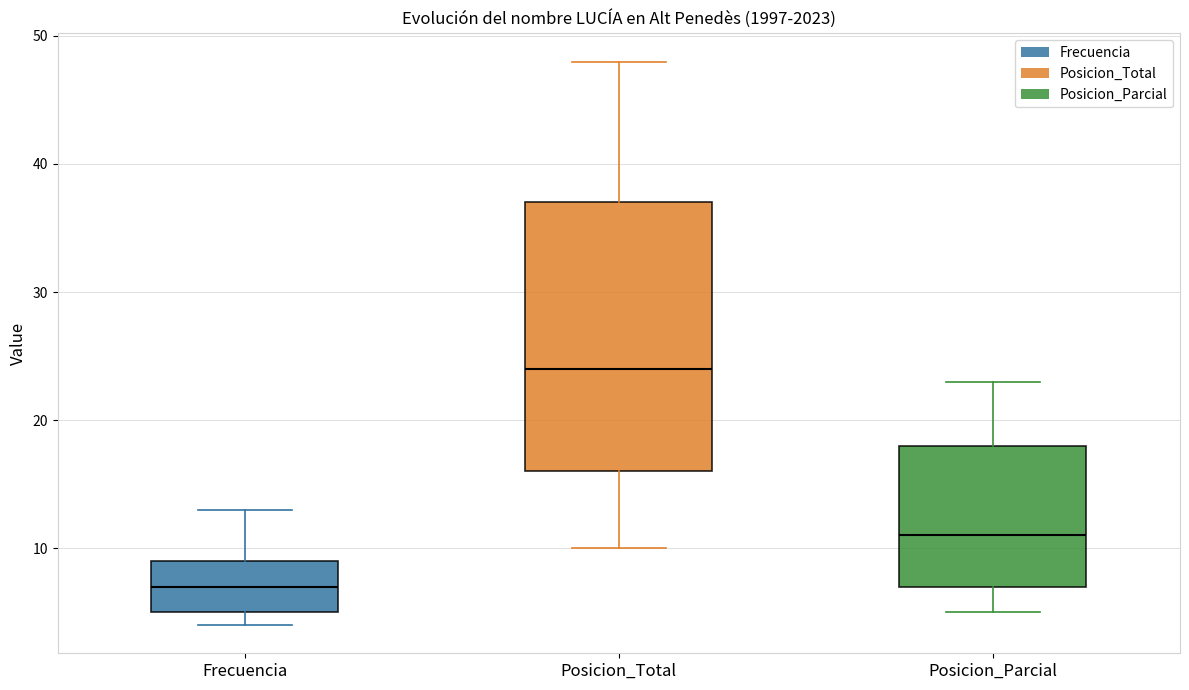

Where does the median line of the box for Frecuencia sit on the y-axis? The values are not printed on the chart, so give them approximately, as read against the axis.

7